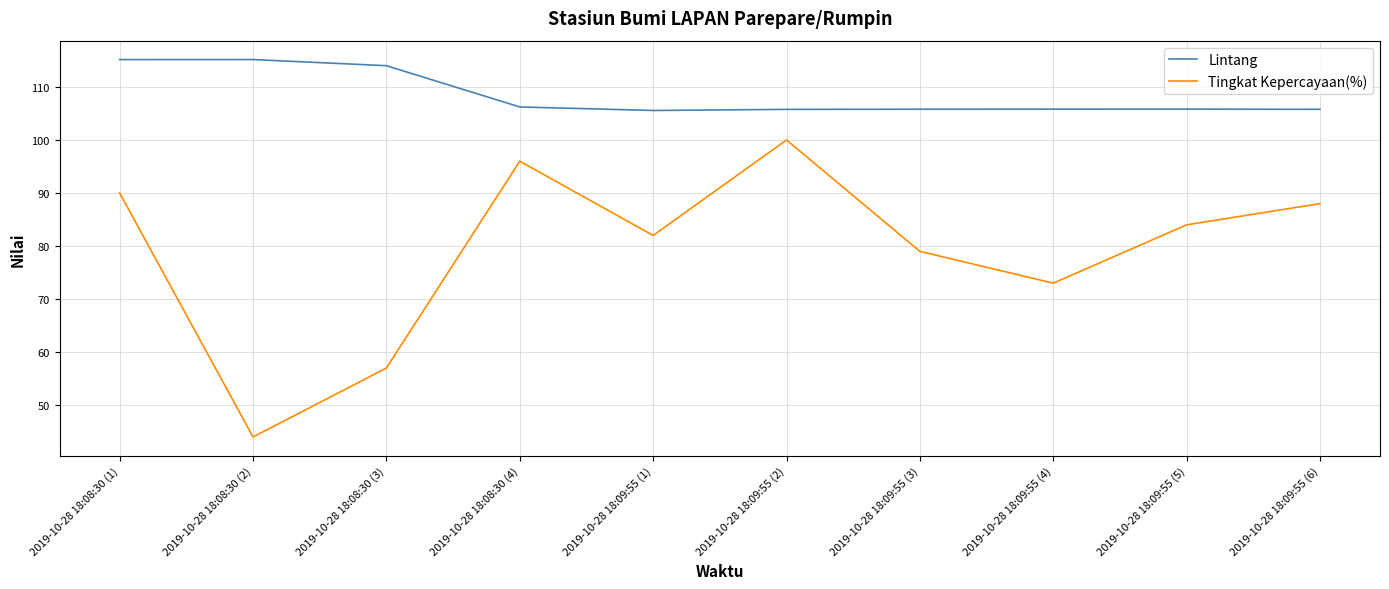

Is the value of Tingkat Kepercayaan(%) at 2019-10-28 18:09:55 (5) greater than the value of Lintang at 2019-10-28 18:08:30 (2)?

No